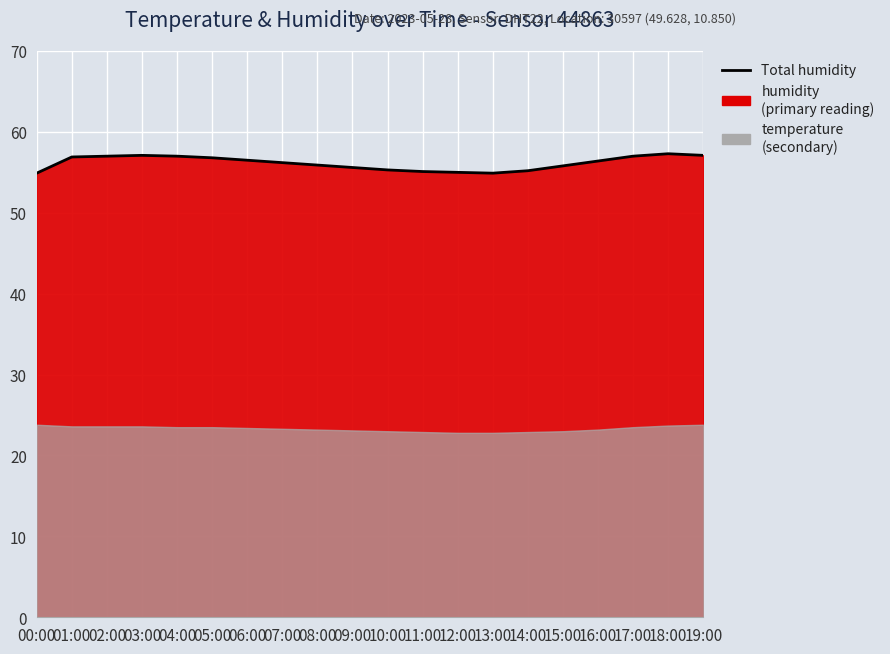

What is the sum of all values?

1123.0